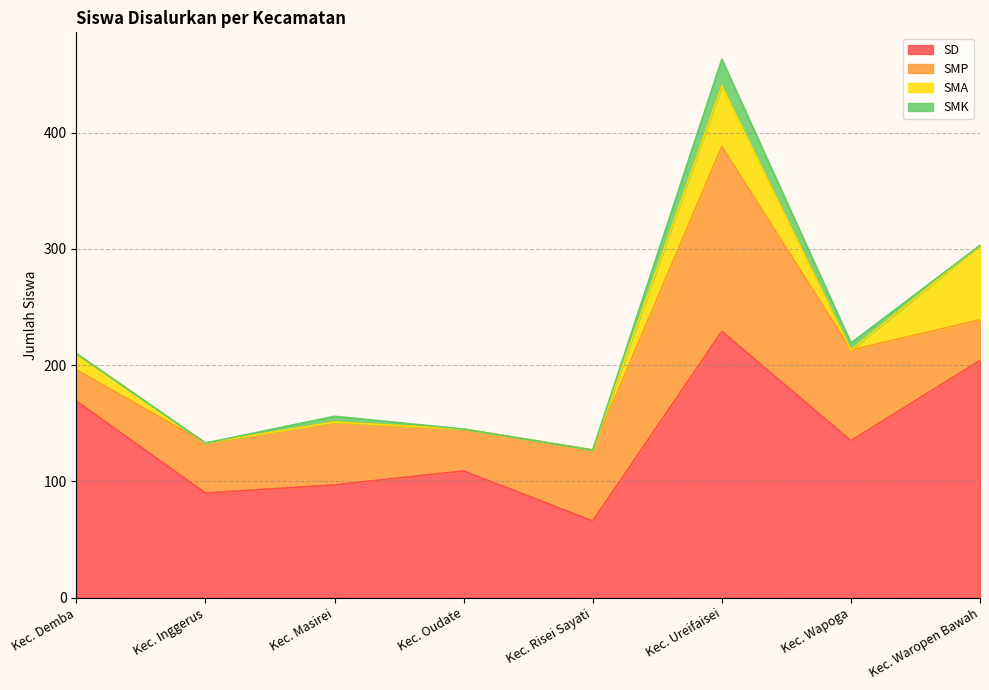

At how many categories does at least one series exceed 209?

1